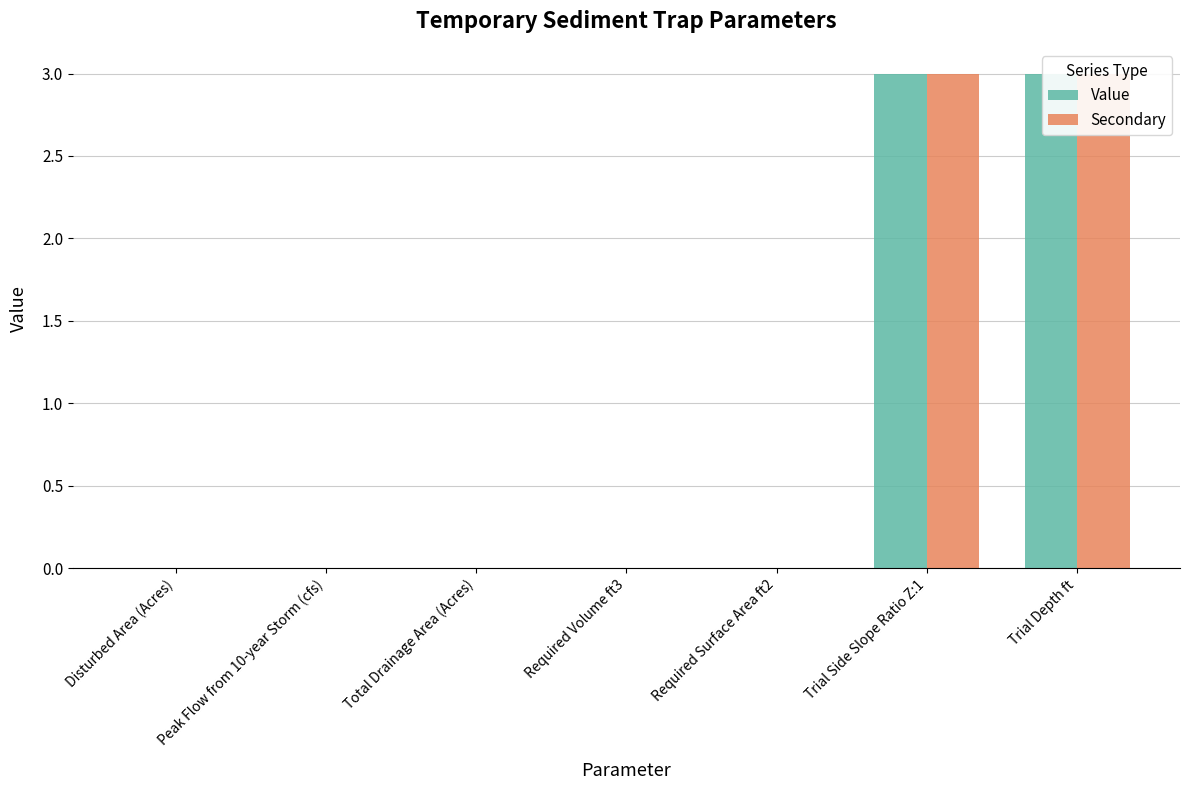

What is the maximum value shown in the chart?

3